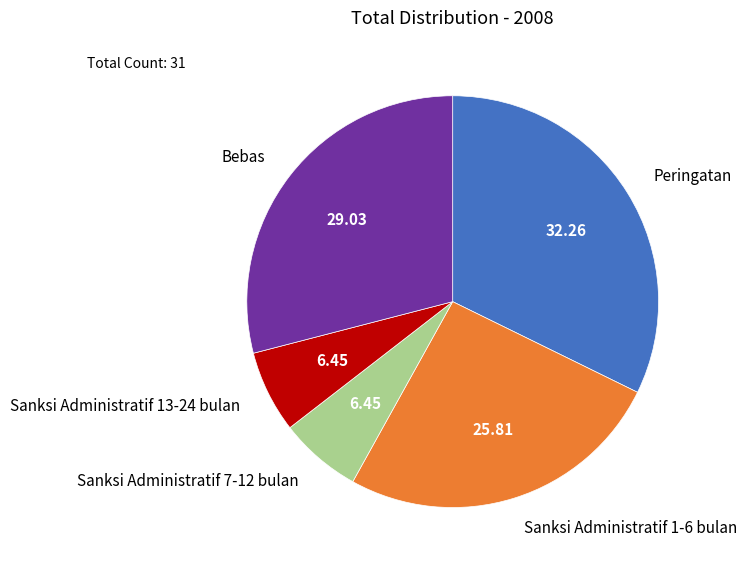

Does Sanksi Administratif 1-6 bulan represent more than half of the total?

No